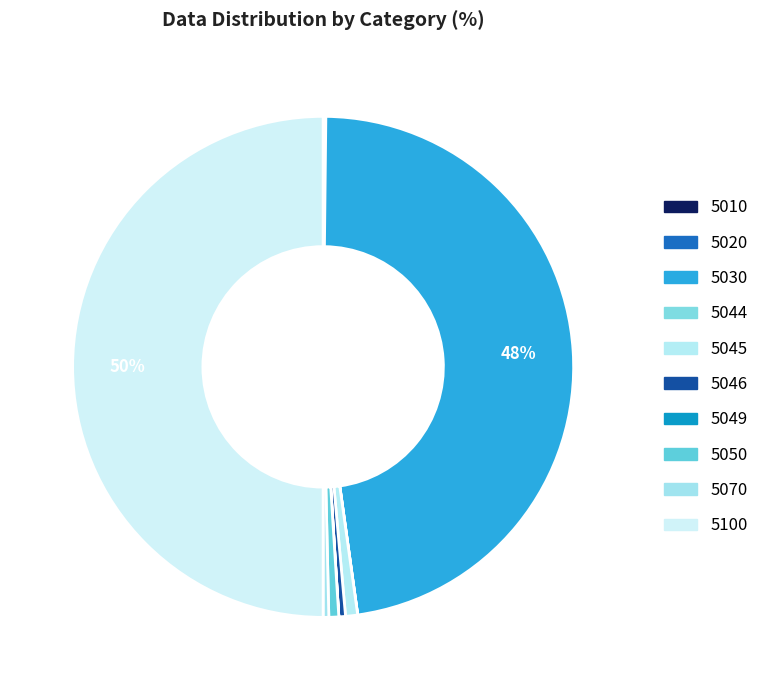

Rank the categories by value from highest to lowest.

5100, 5030, 5045, 5050, 5046, 5070, 5010, 5020, 5044, 5049